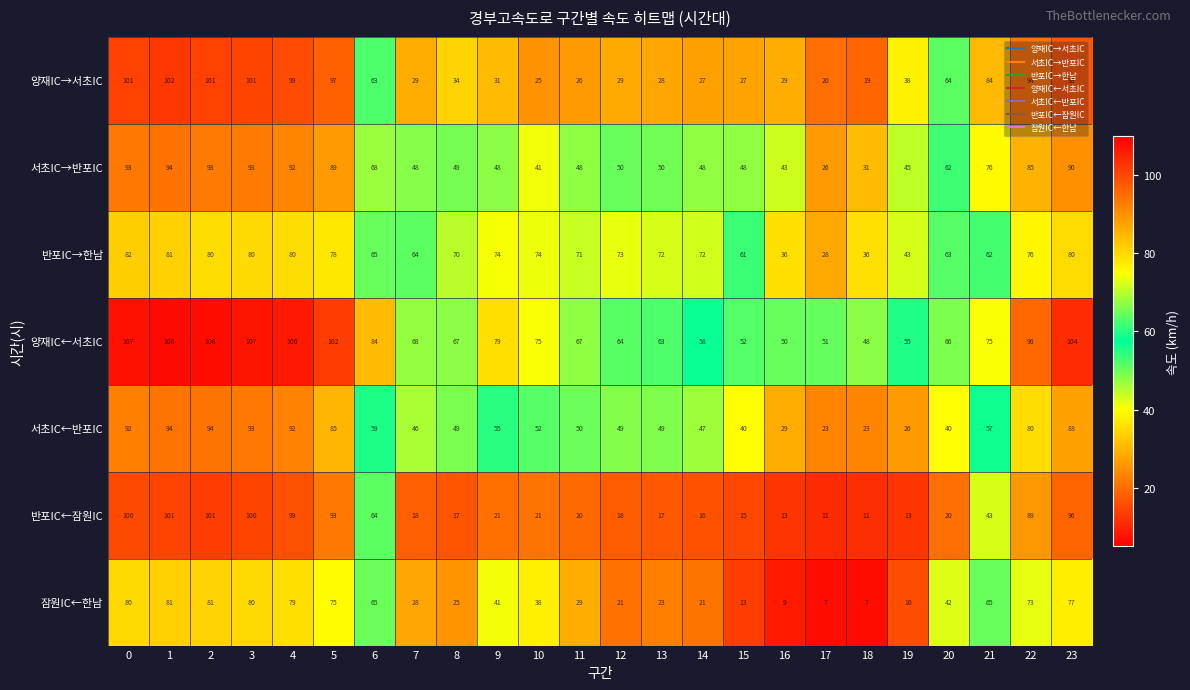

What is the difference between the maximum and minimum values in the 반포IC←잠원IC series?

90